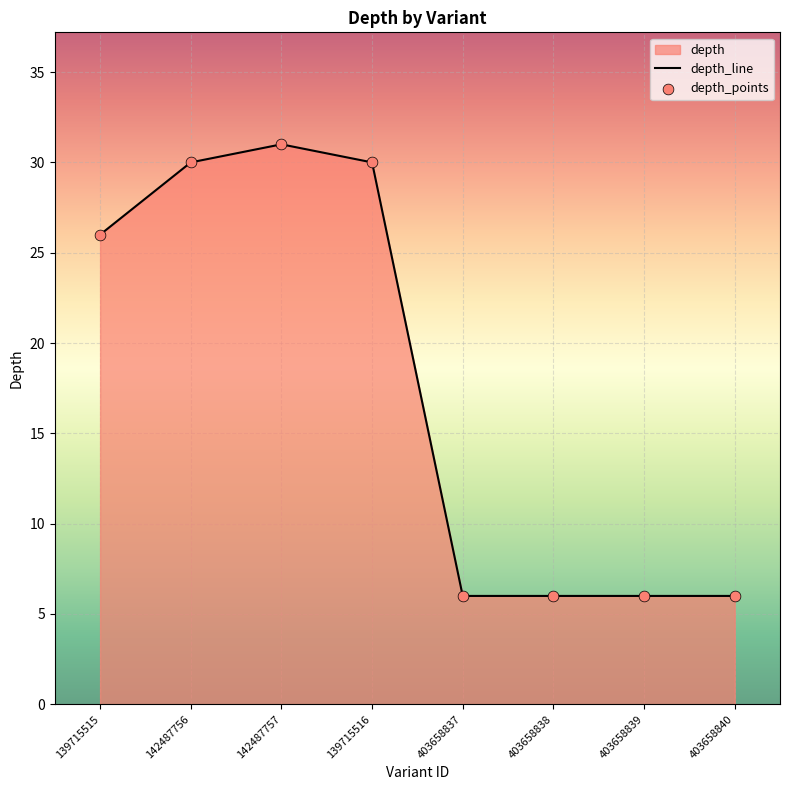

What is the change in value from 142487756 to 403658838?

-24